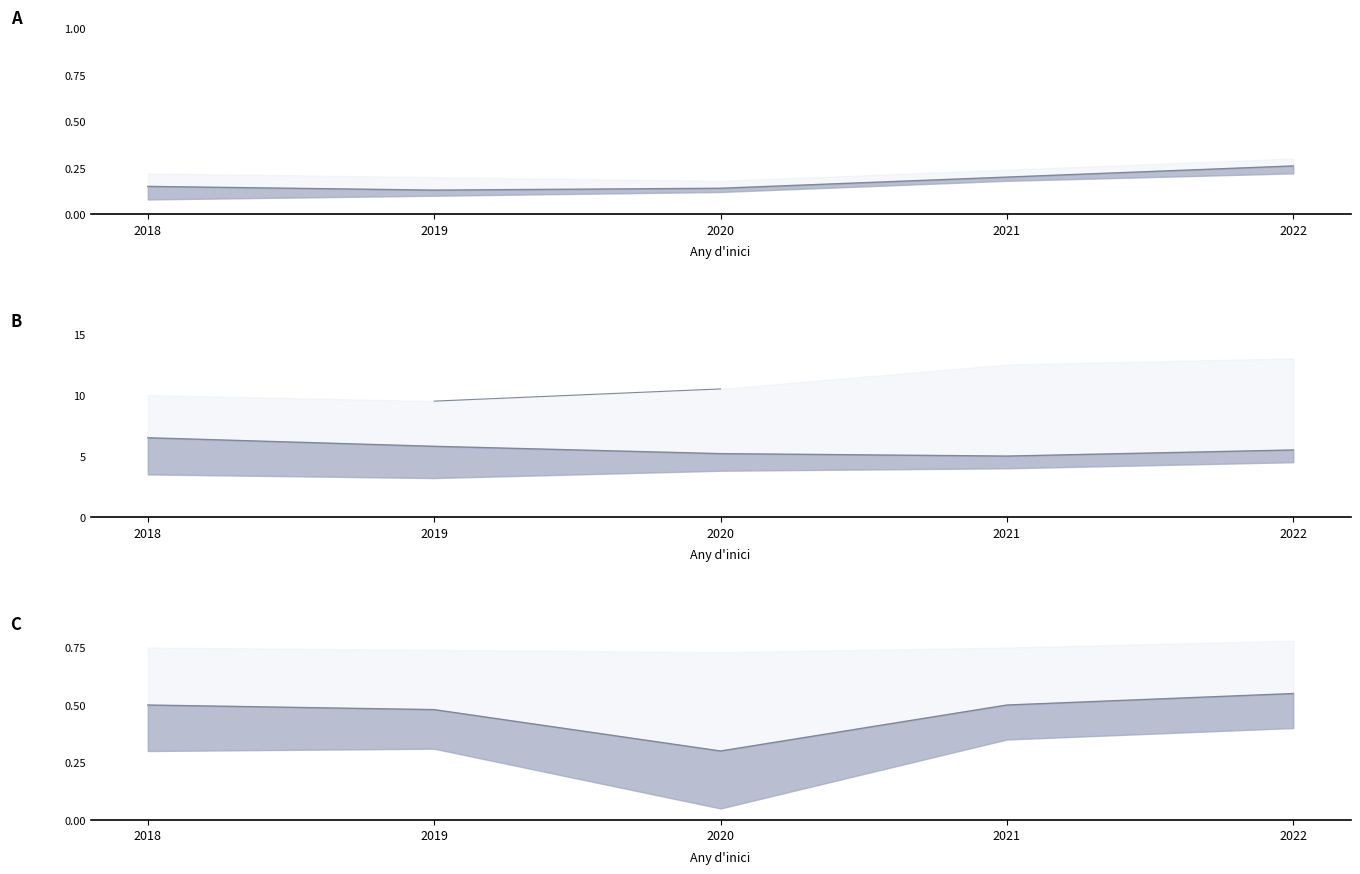

Reading left to right, extract all data points from this chart.

0.5	0.5	0.3	0.5	0.6